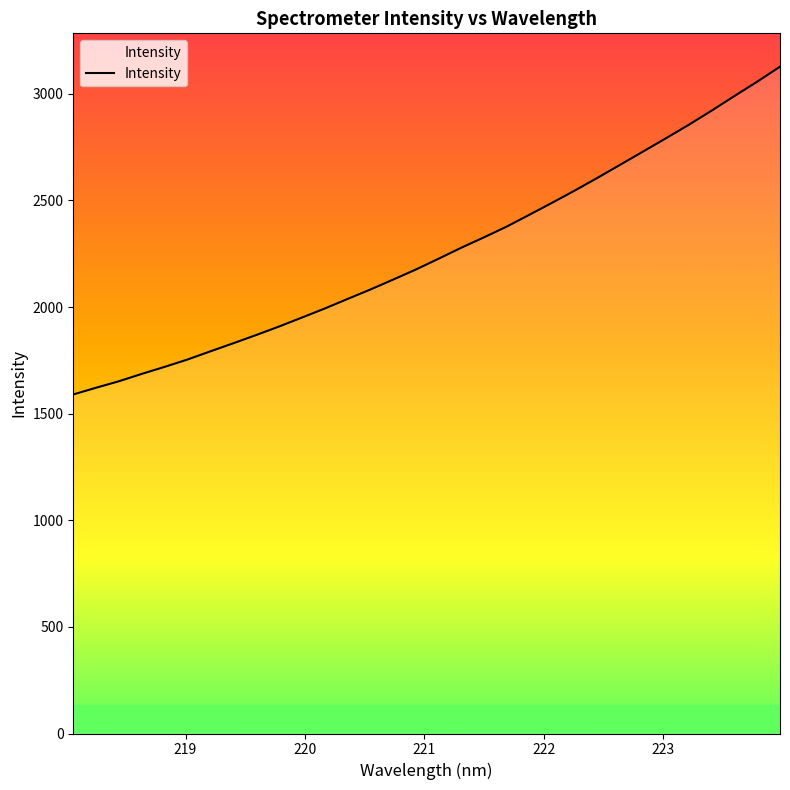

What is the maximum value shown in the chart?

3127.1